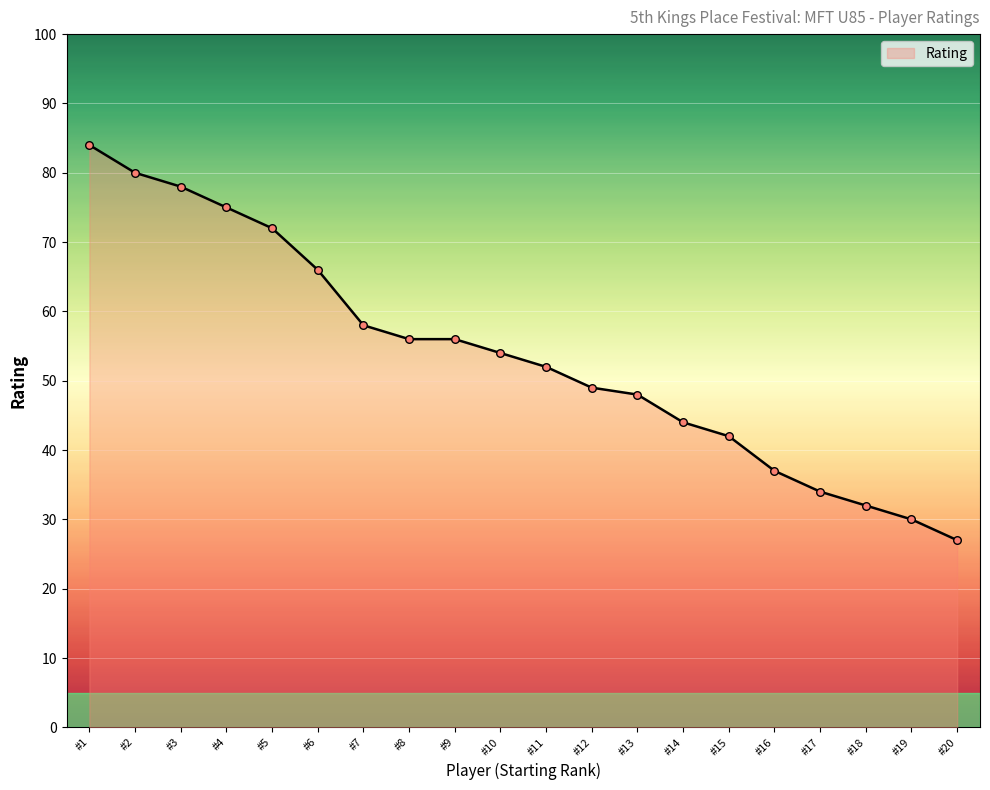

Between #20 and #14, which is larger?

#14